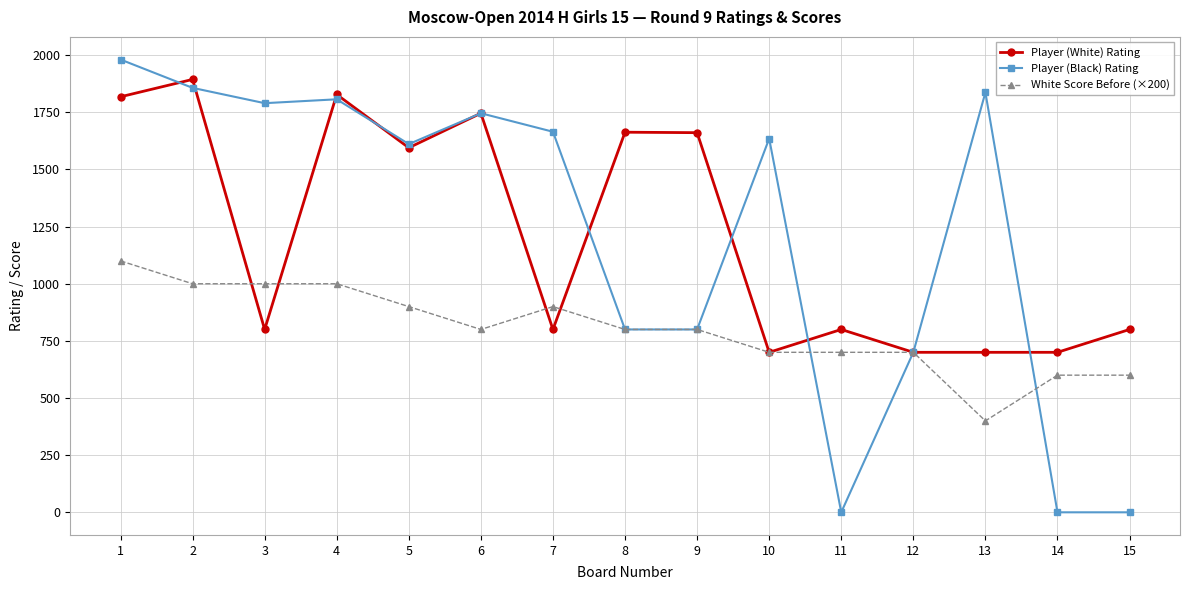

Rank the series at 3 from lowest to highest value.

Player (White) Rating, White Score Before (×200), Player (Black) Rating